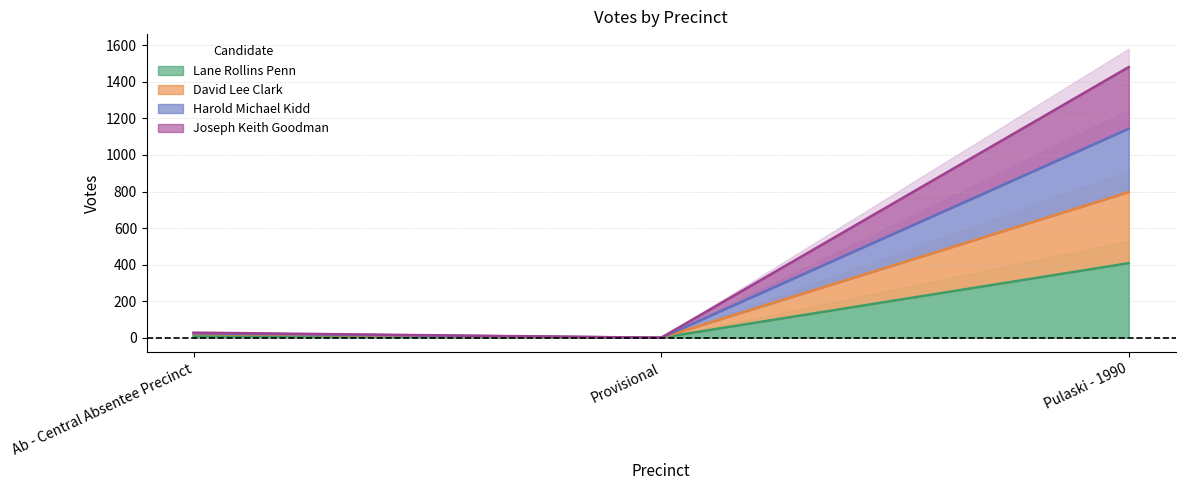

Rank the series at Pulaski - 1990 from highest to lowest value.

Harold Michael Kidd, Joseph Keith Goodman, David Lee Clark, Lane Rollins Penn